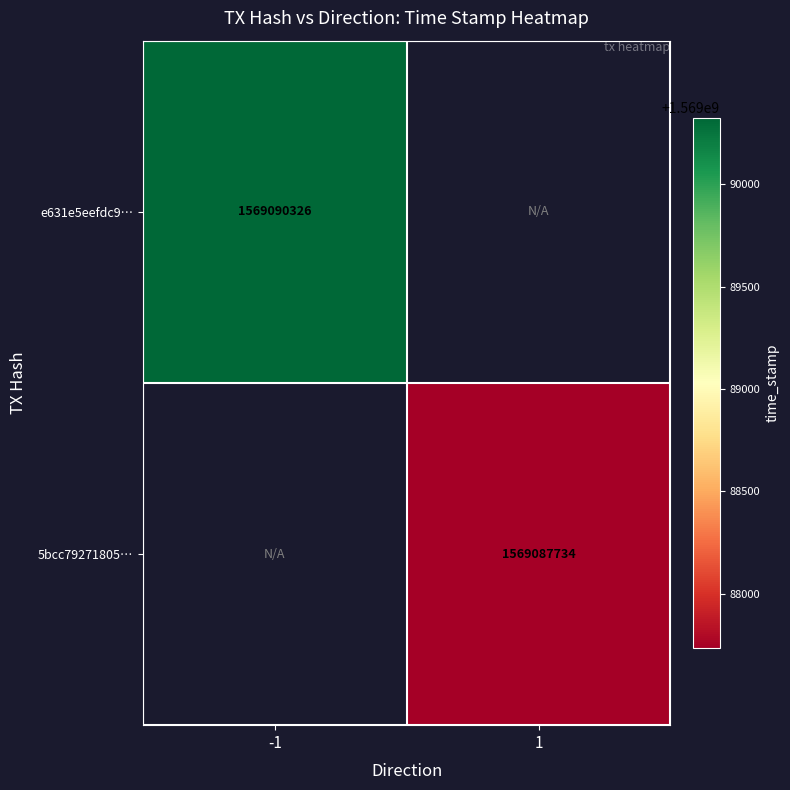

The value of 5bcc79271805… at 1 is 2776102466. True or false?

False